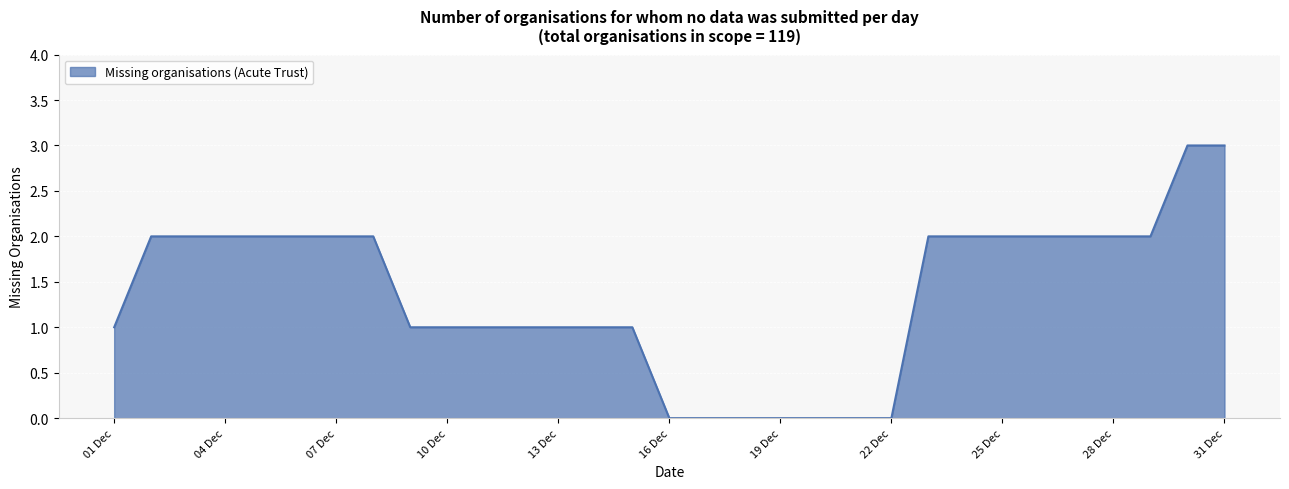

What is the difference between the maximum and minimum values?

3